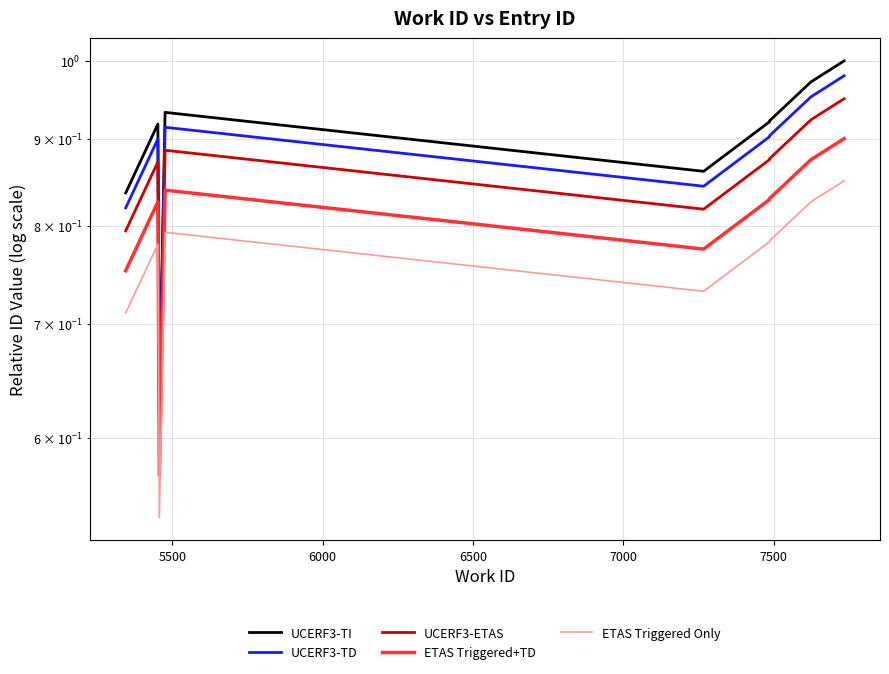

How many lines are shown in the chart?

5